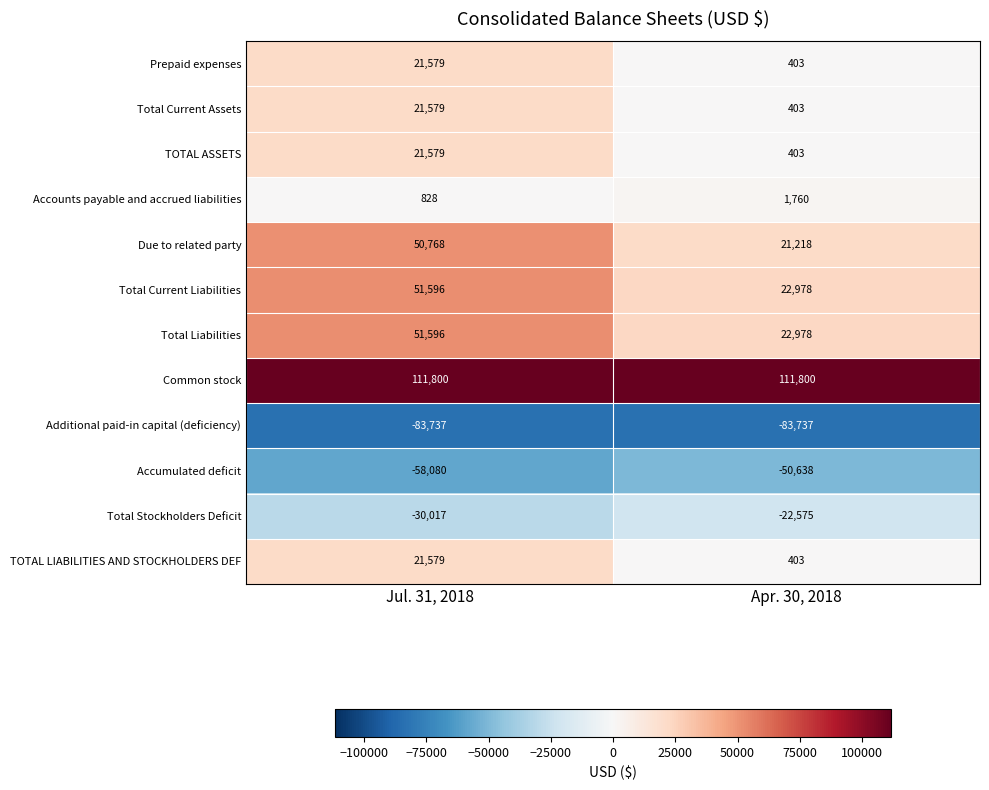

What is the maximum value shown in the chart?

111800